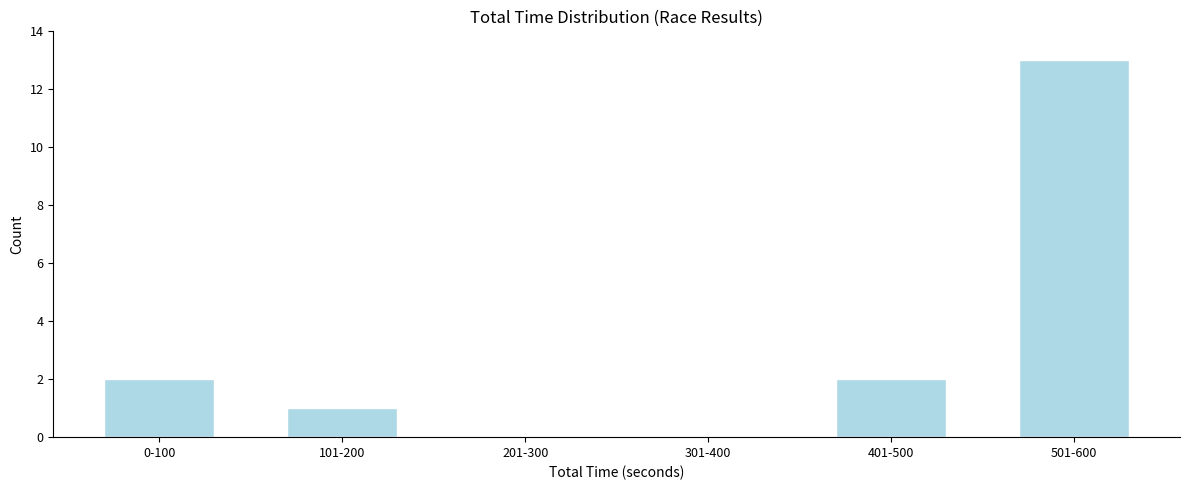

Reading left to right, extract all data points from this chart.

0-100=2	101-200=1	201-300=0	301-400=0	401-500=2	501-600=13